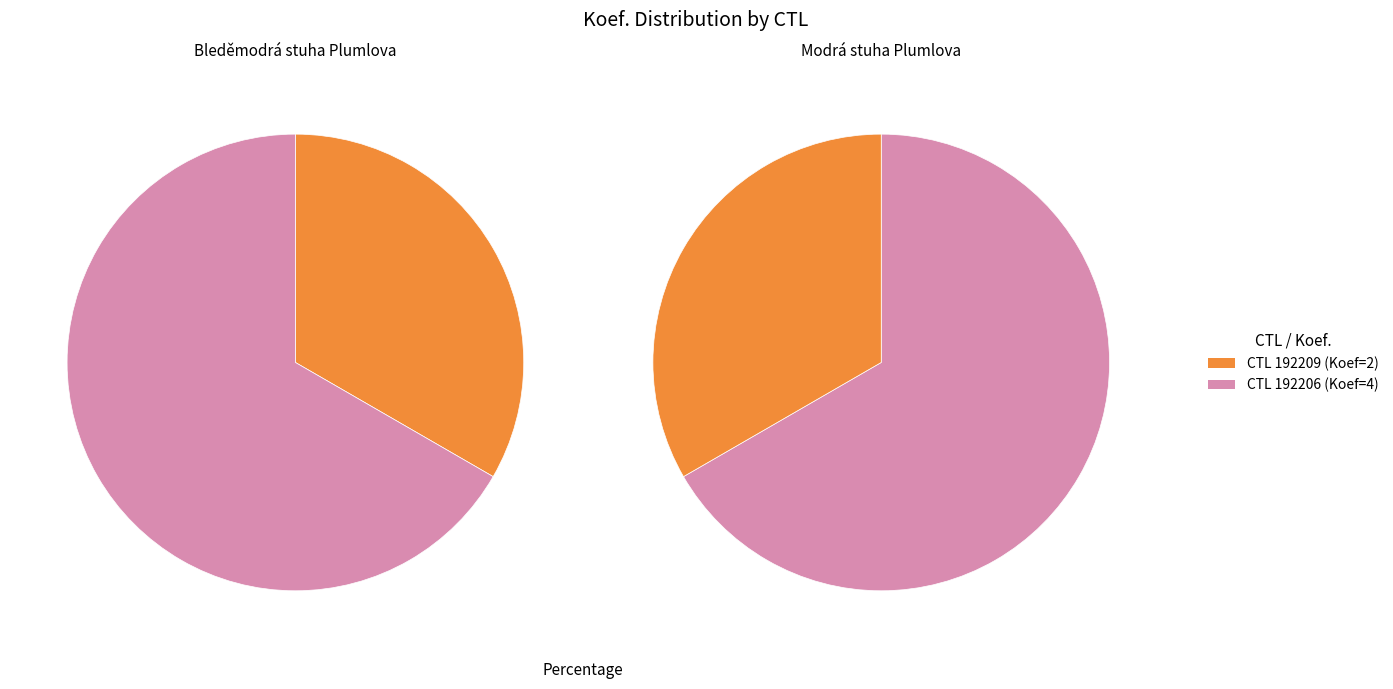

What is the total percentage of 192209 and 192206?

100.0%